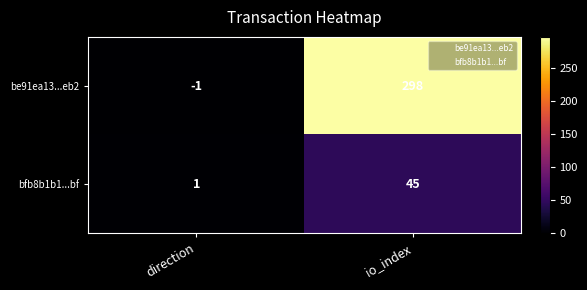

Which category has the lowest value in the be91ea13...eb2 series?

direction